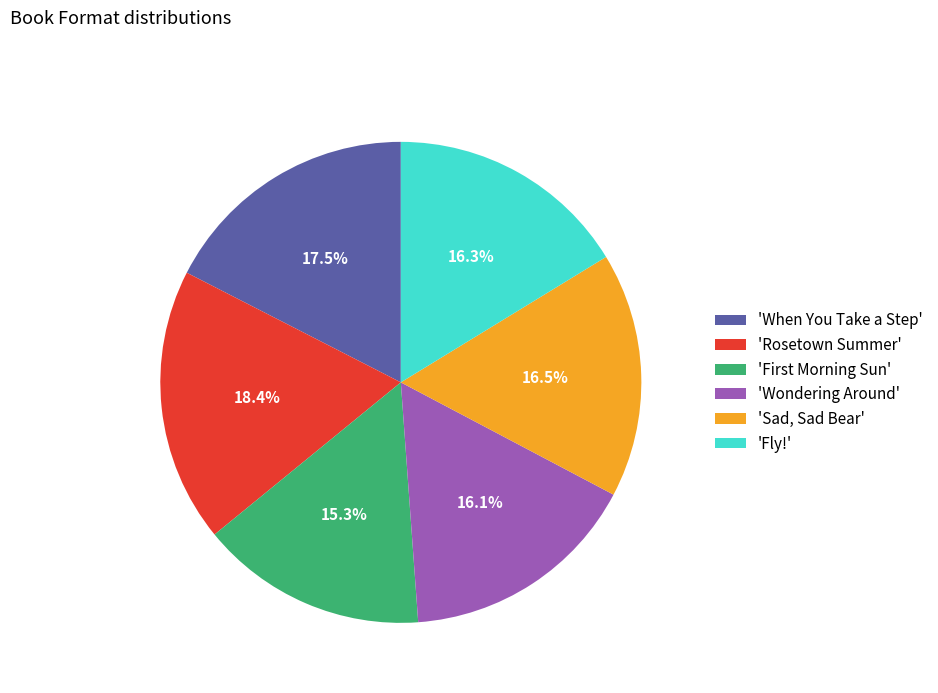

What is the ratio of the value at 'Fly!' to the value at 'Sad, Sad Bear'?

1.0